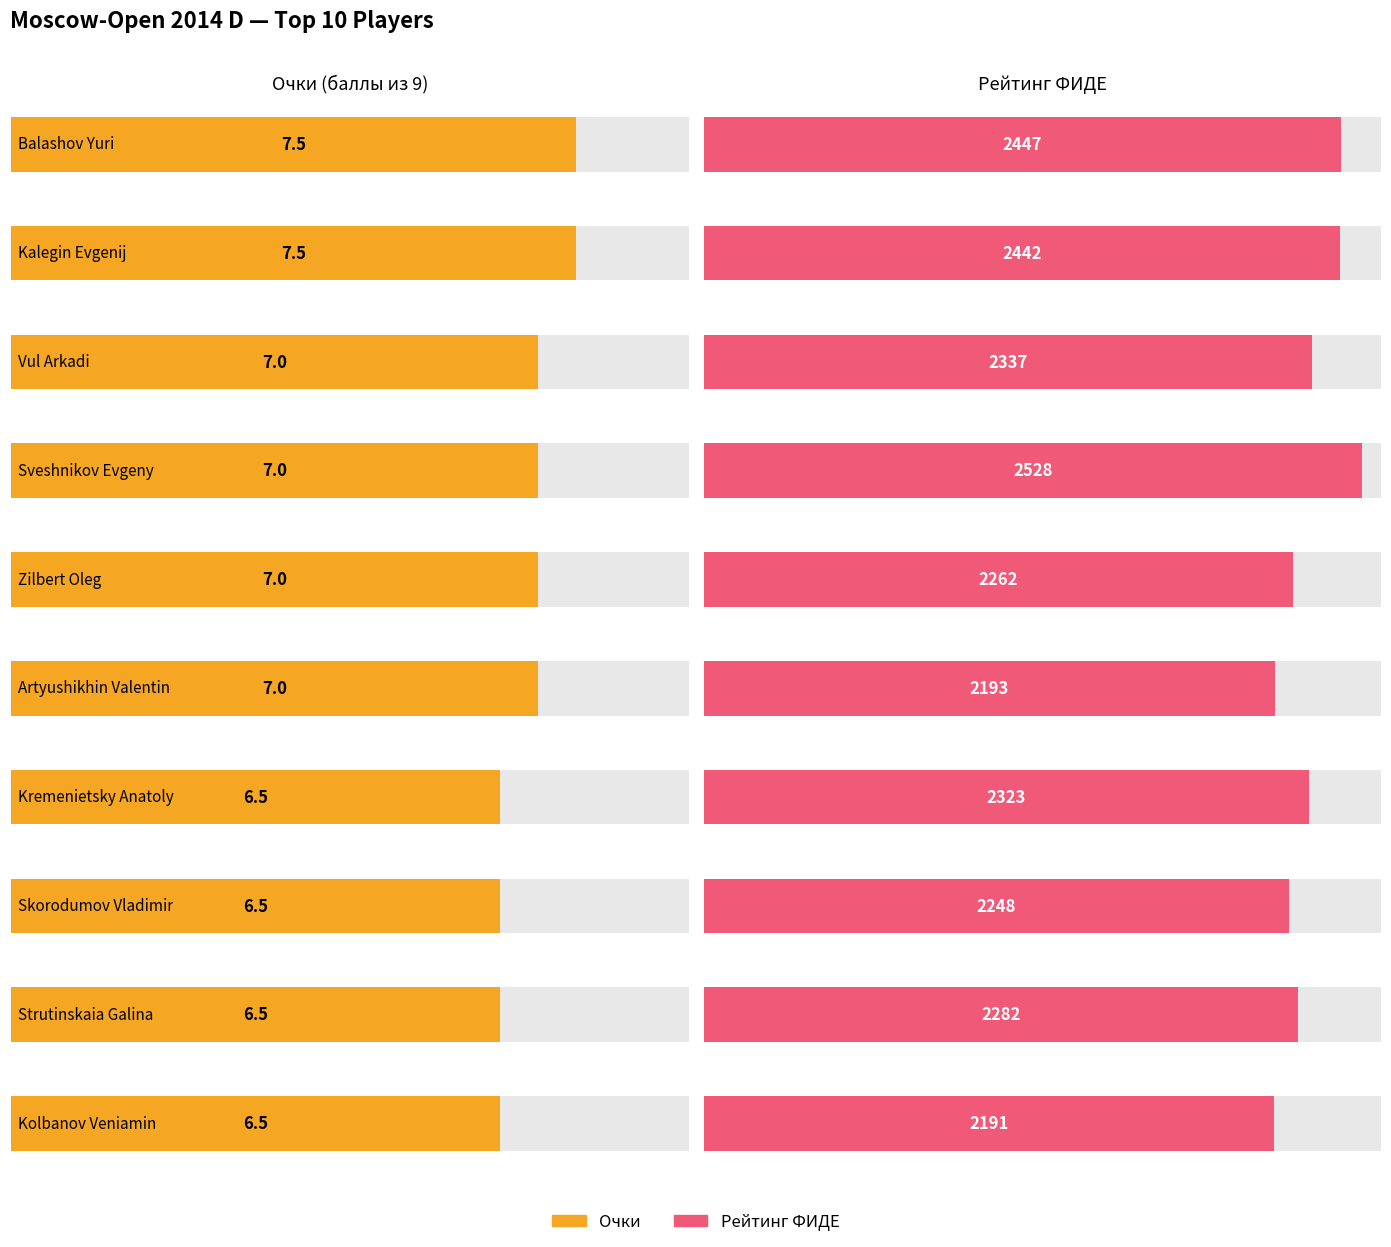

List the labels in order of Очки value, smallest first.

Kremenietsky Anatoly, Skorodumov Vladimir, Strutinskaia Galina, Kolbanov Veniamin, Vul Arkadi, Sveshnikov Evgeny, Zilbert Oleg, Artyushikhin Valentin, Balashov Yuri, Kalegin Evgenij